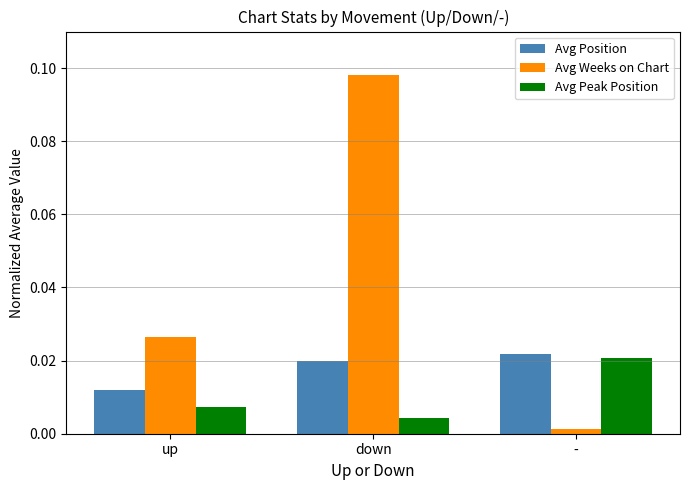

At up, list the series in order from largest to smallest.

Avg Weeks on Chart, Avg Position, Avg Peak Position